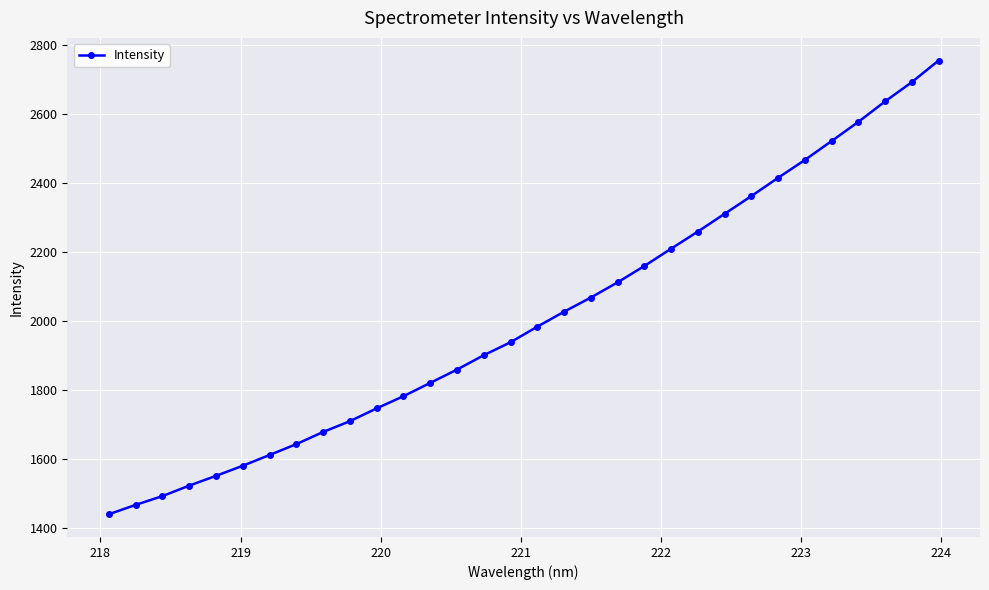

What is the average value?

2009.8